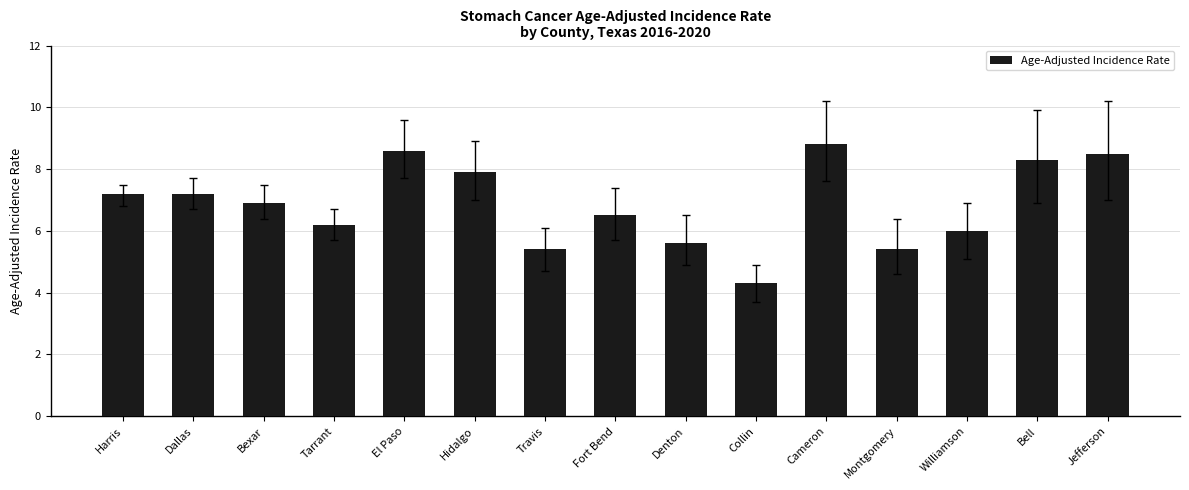

True or false: the data shows 14.7 at Cameron.

False